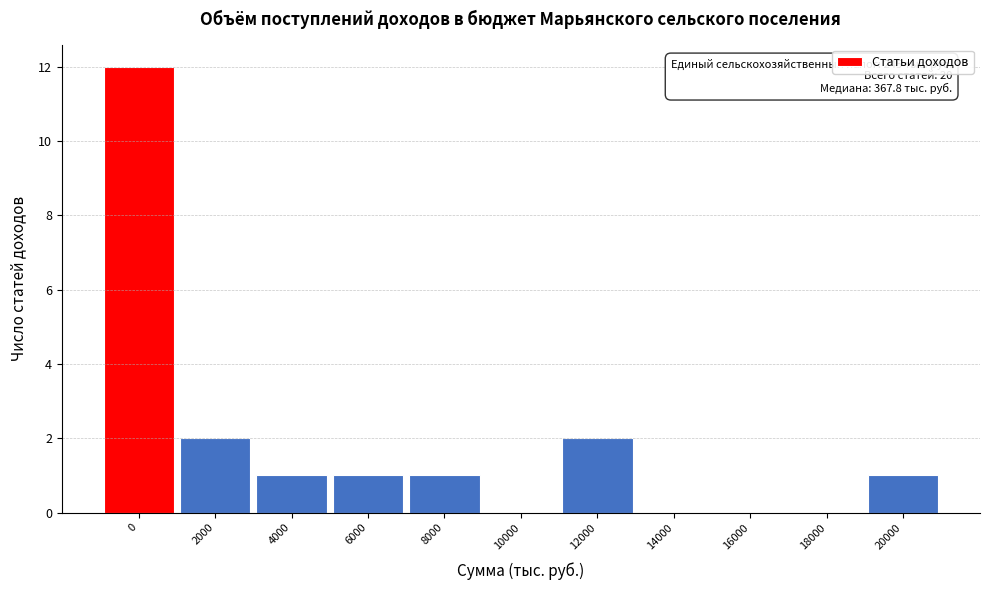

Reading left to right, what are all the values shown in this chart?

0=12	2000=2	4000=1	6000=1	8000=1	10000=0	12000=2	14000=0	16000=0	18000=0	20000=1